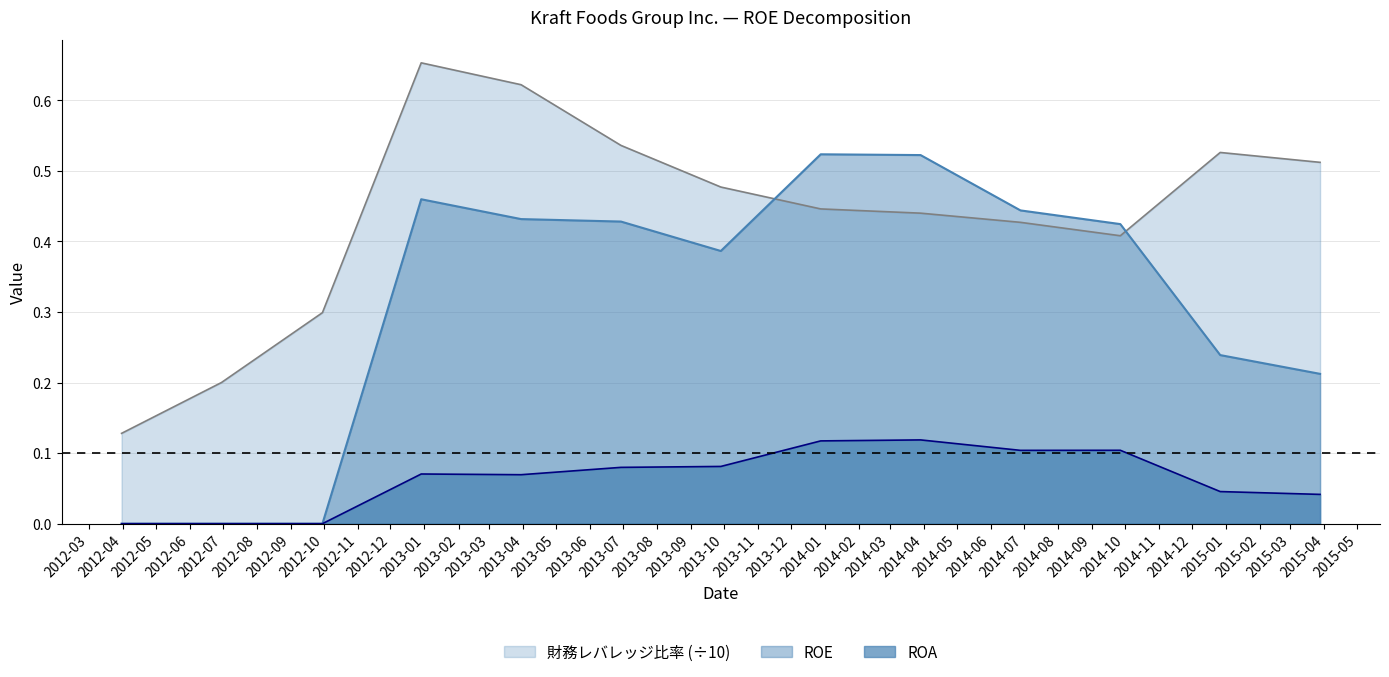

True or false: ROE and 財務レバレッジ比率 cross at least once.

True